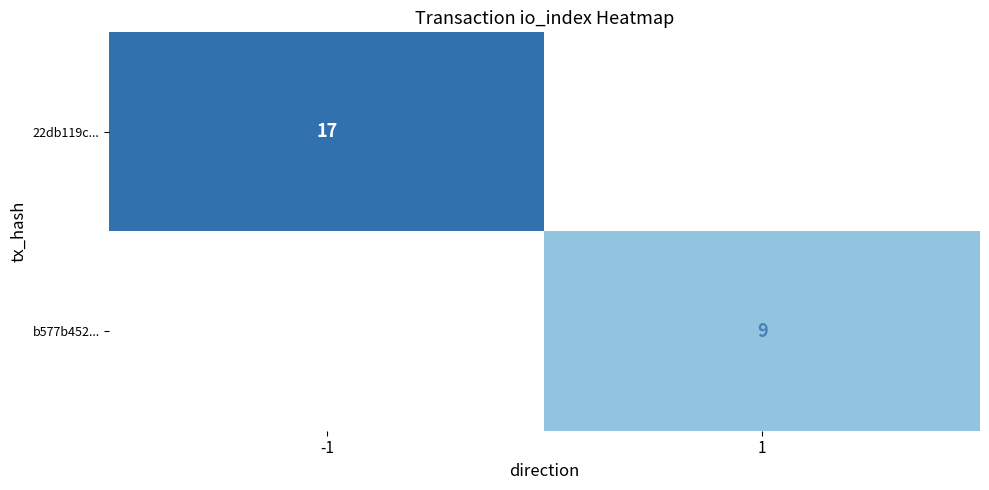

Which label corresponds to the largest value in the chart?

-1